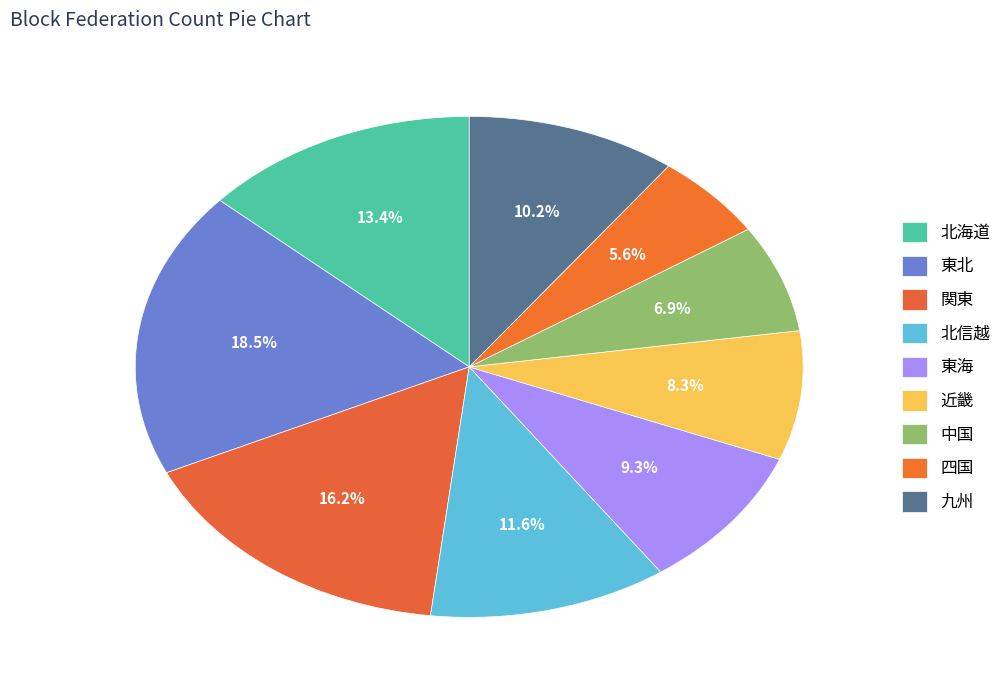

Which category has the biggest portion of the pie?

東北